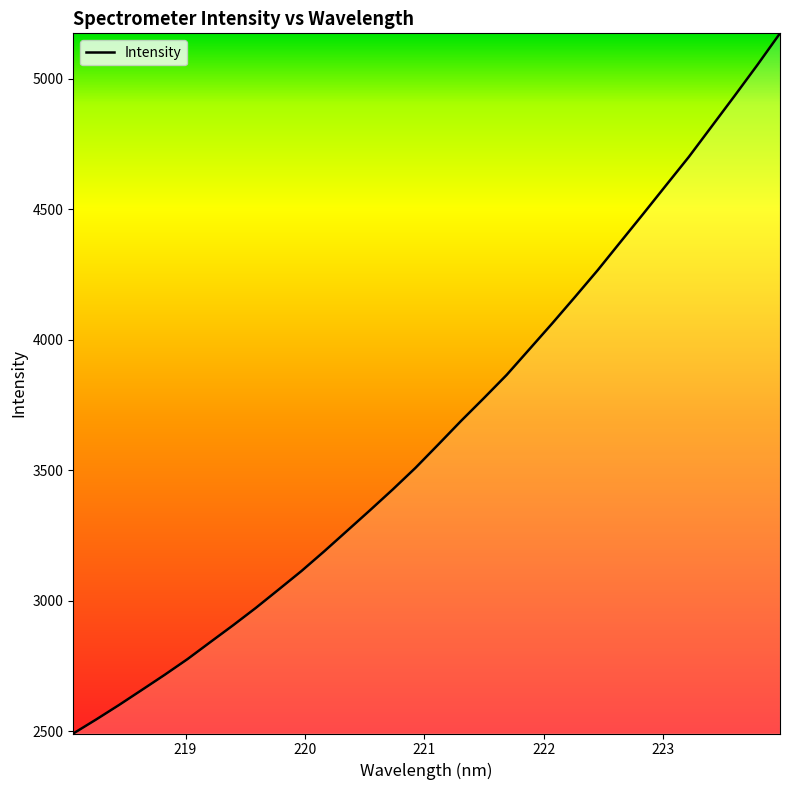

What is the difference between the maximum and minimum values?

2682.2